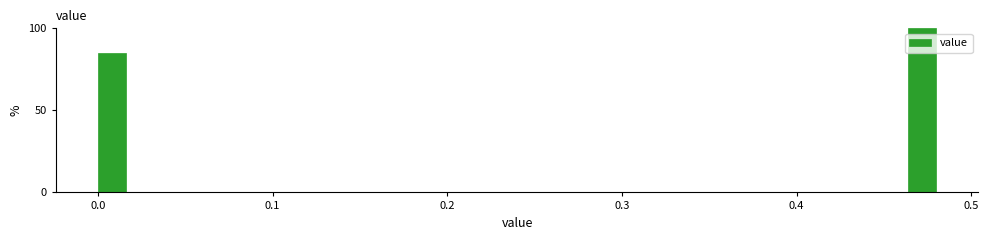

Read against the x-axis, roughly where is the centre of the tallest bar?

0.47